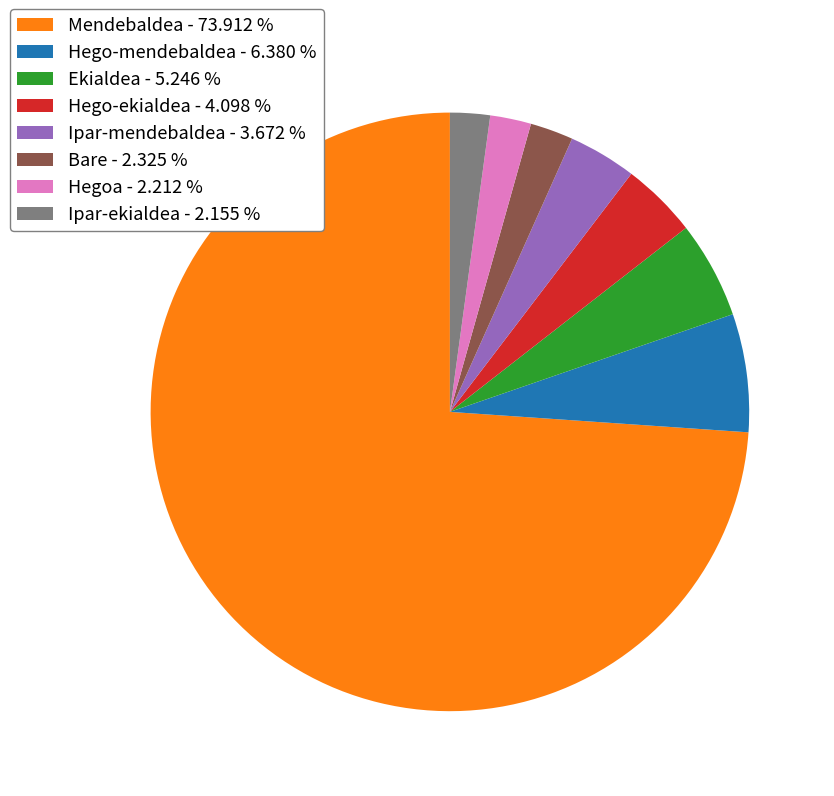

Is there any slice that represents more than half of the pie?

Yes